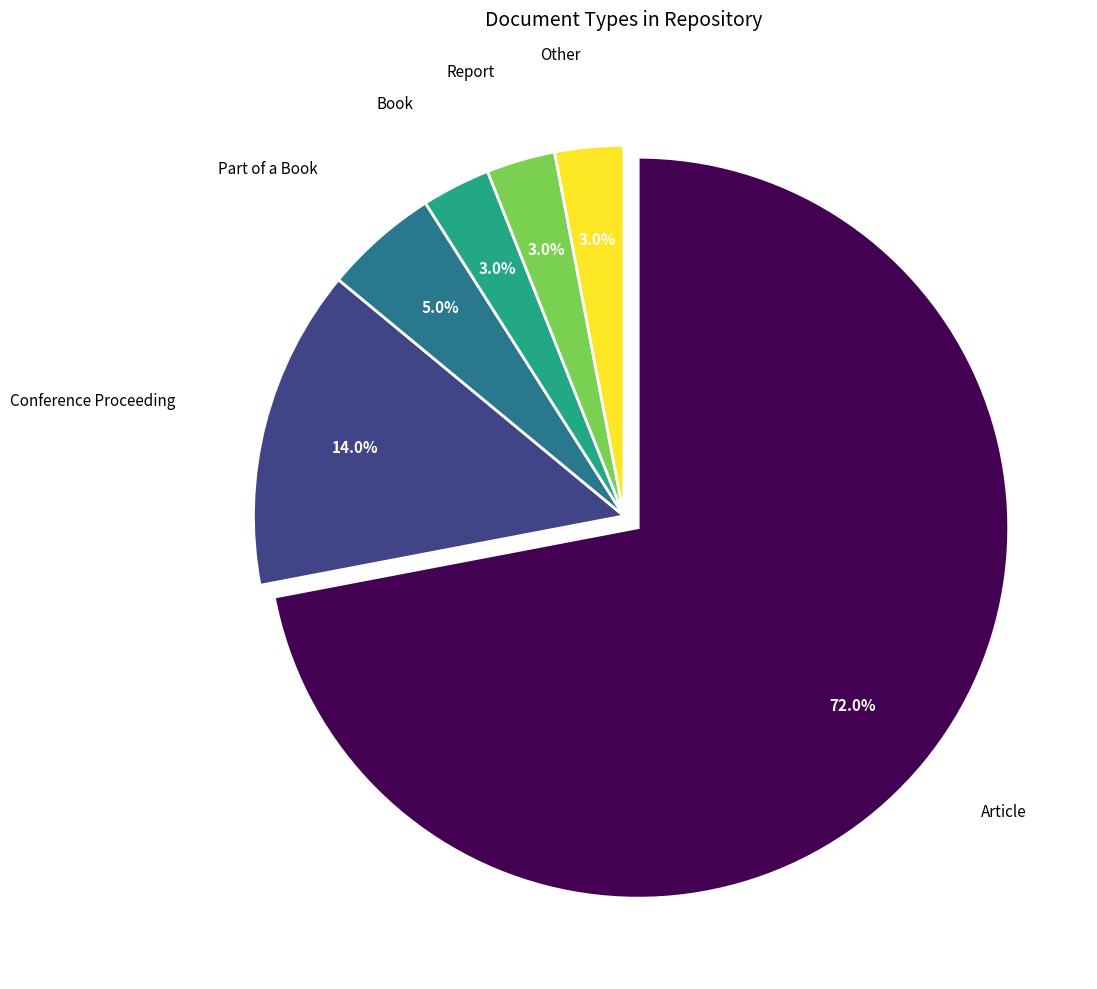

Which has a higher value, Conference Proceeding or Part of a Book?

Conference Proceeding